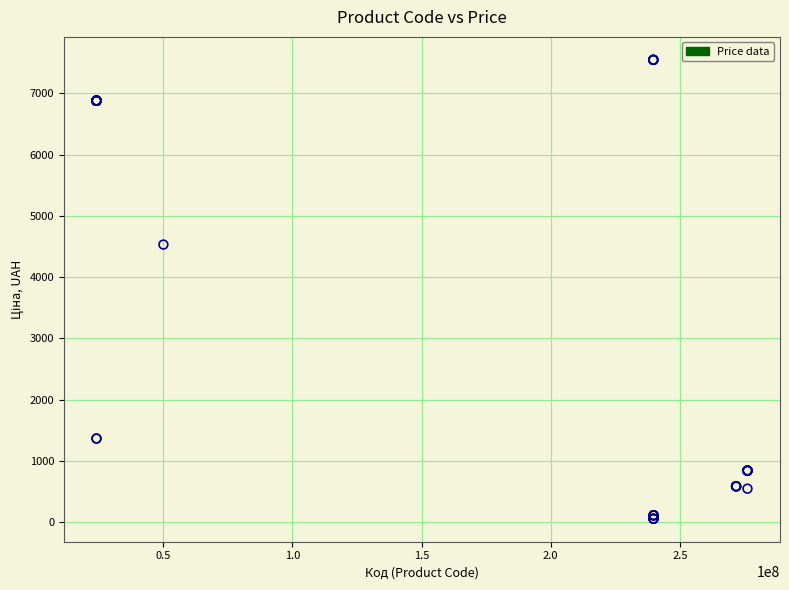

What Y value in the scatter plot is closest to 3801?

4531.4